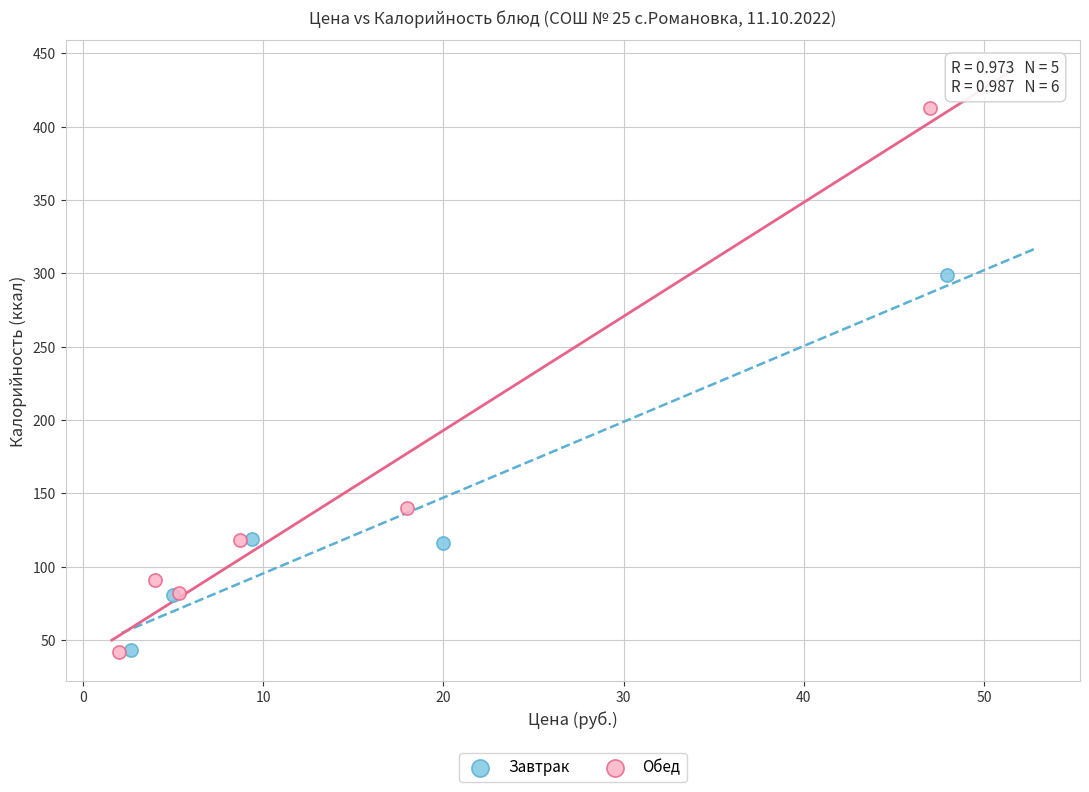

Which series reaches the maximum Y coordinate?

Обед